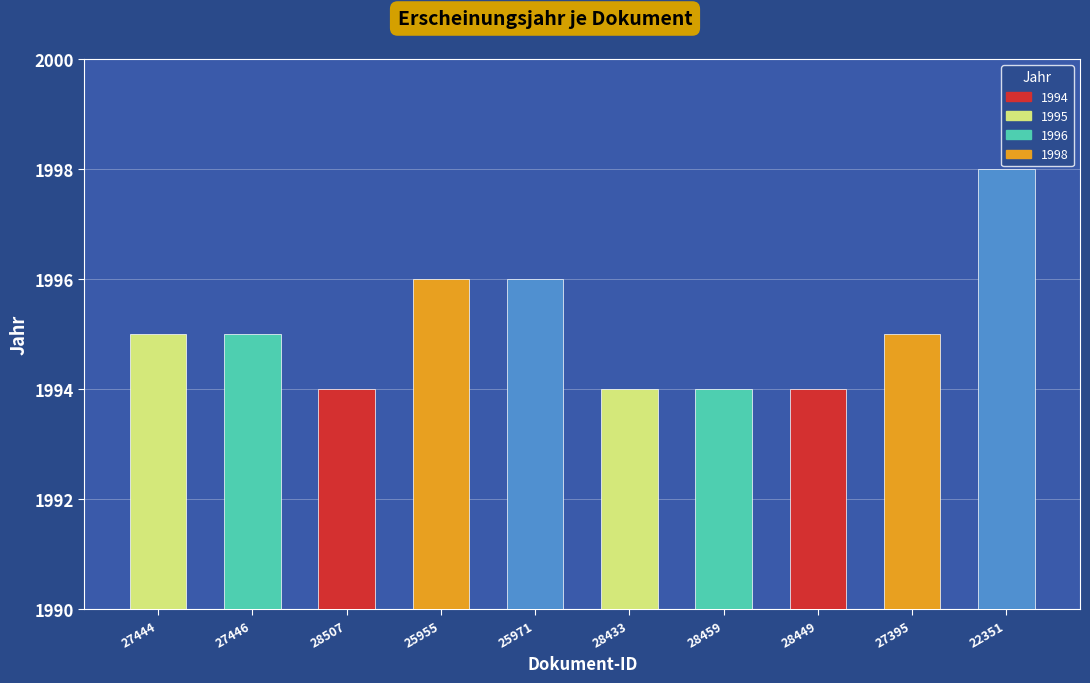

What is the greatest value displayed?

1998